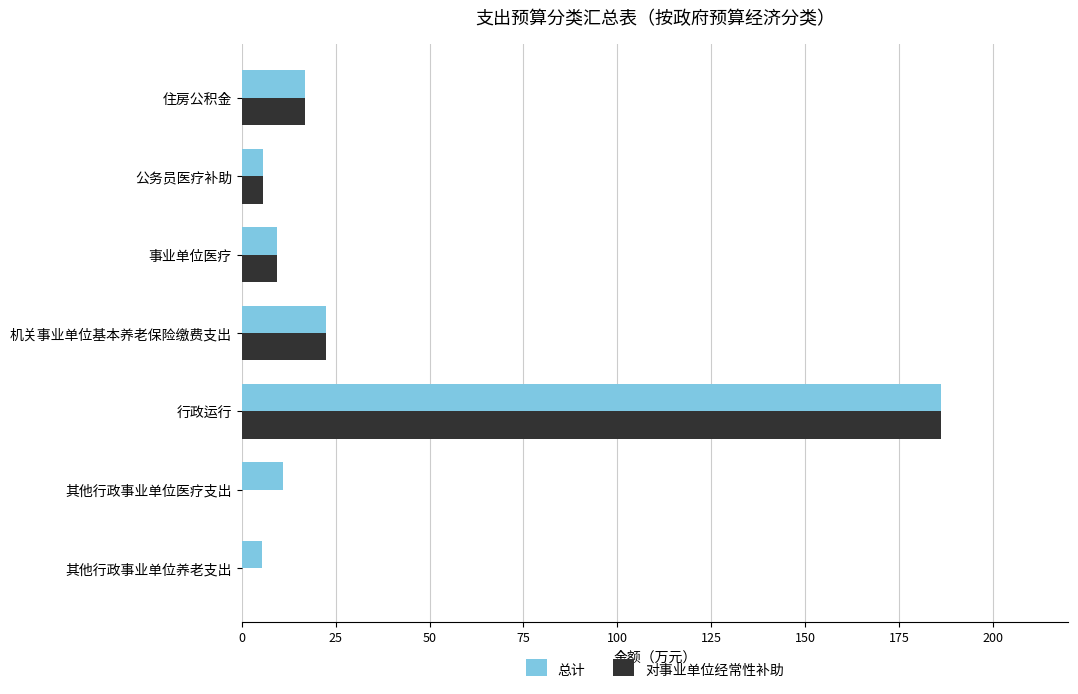

What is the average value of the 对事业单位经常性补助 series?

34.4